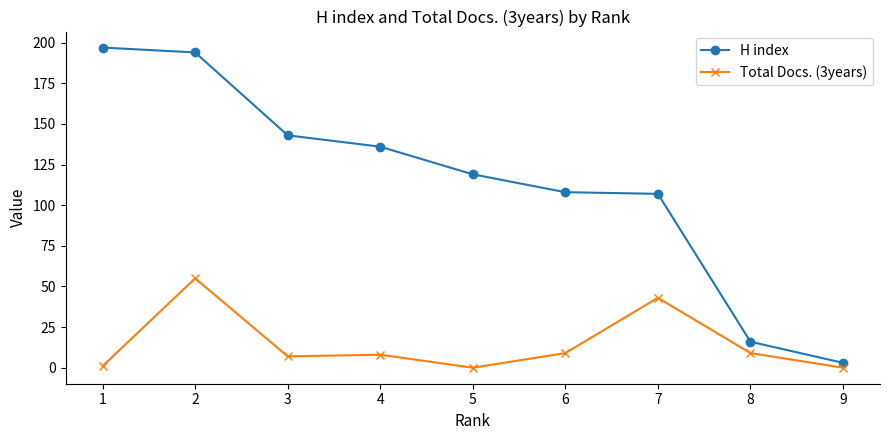

At which label does Total Docs. (3years) first exceed 8?

2